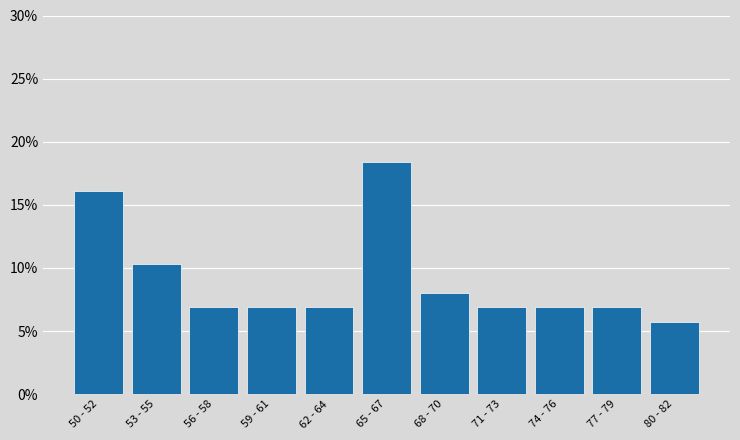

Reading left to right, list all the values displayed in this chart.

16.1	10.3	6.9	6.9	6.9	18.4	8.0	6.9	6.9	6.9	5.7